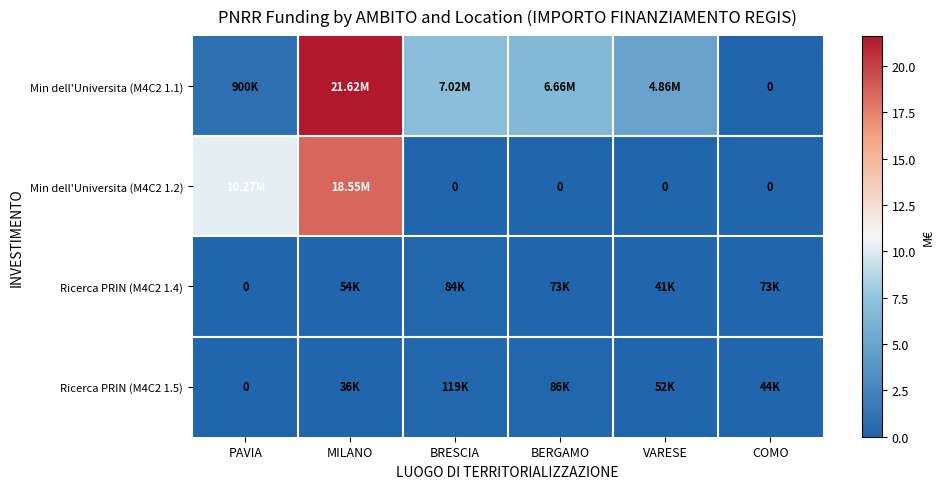

Which label corresponds to the smallest value in the chart?

COMO